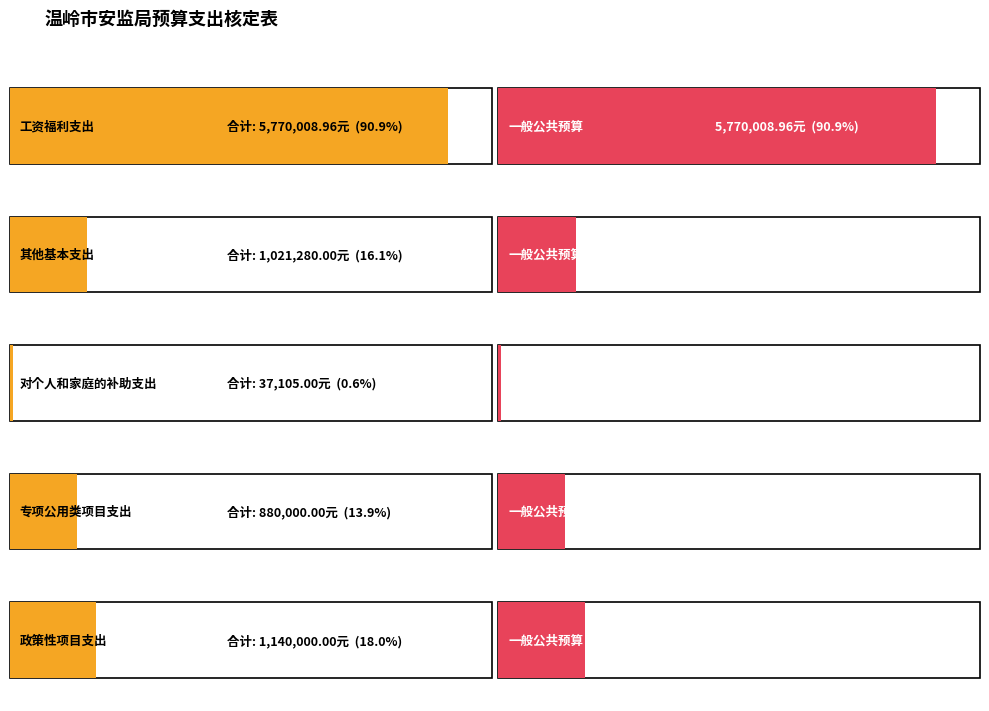

List the labels in order of 合计 value, largest first.

工资福利支出, 政策性项目支出, 其他基本支出, 专项公用类项目支出, 对个人和家庭的补助支出